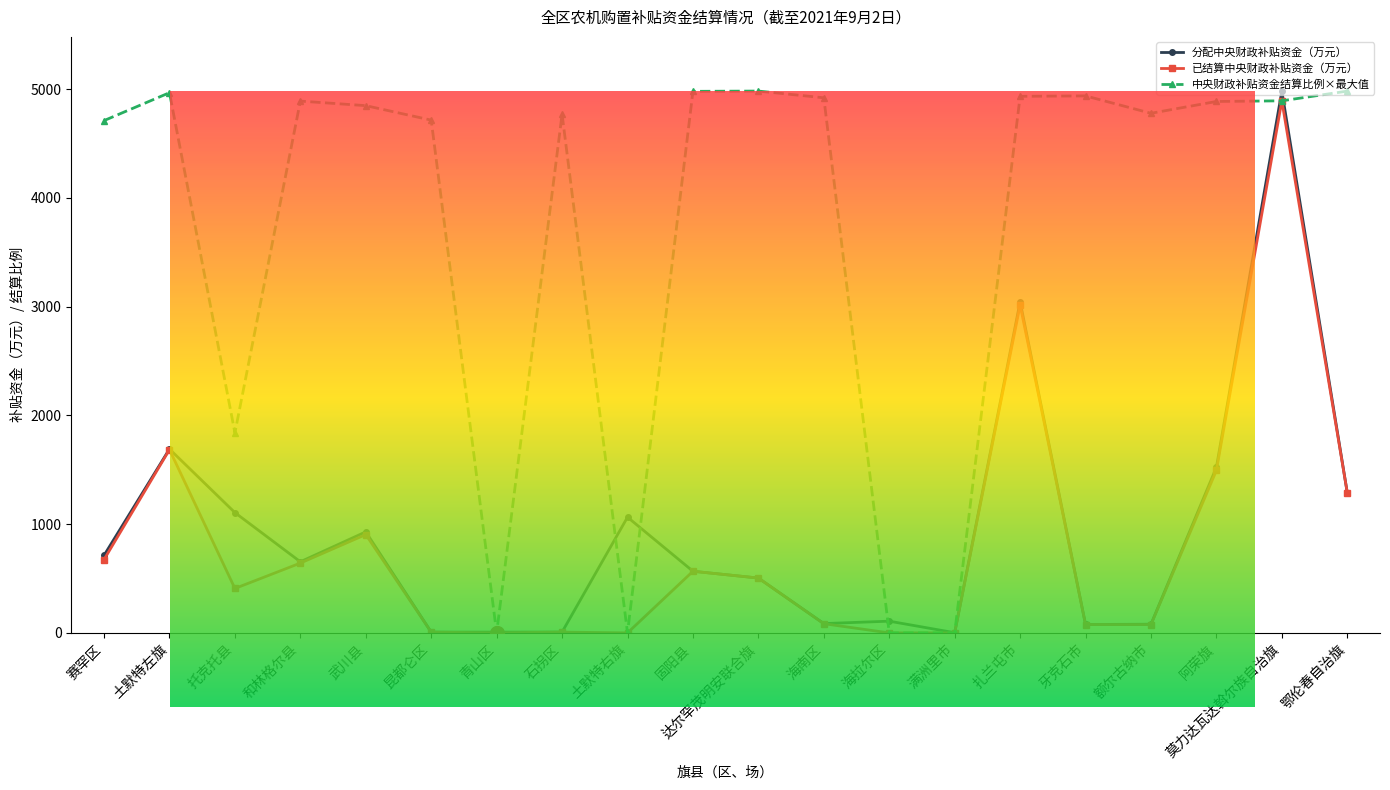

What is the sum of the 分配中央财政补贴资金（万元） values at 鄂伦春自治旗 and 土默特右旗?

2352.3